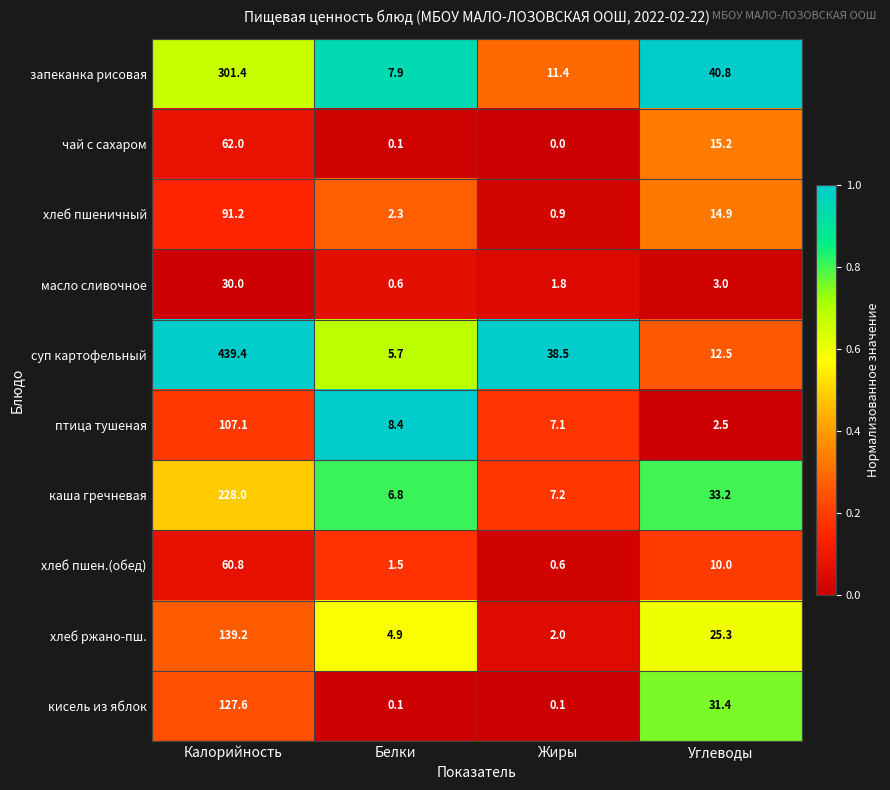

What is the difference between the highest and lowest values at Калорийность?

409.4